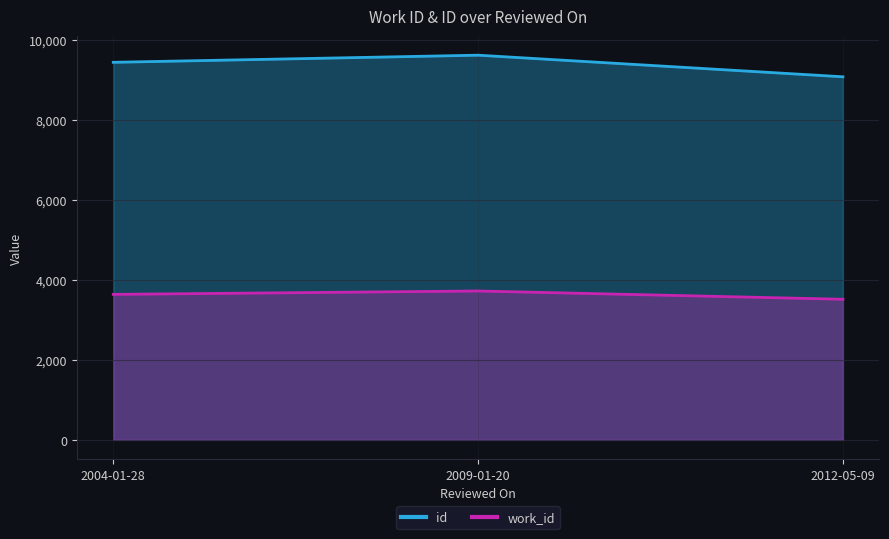

At how many categories does at least one series exceed 4393?

3